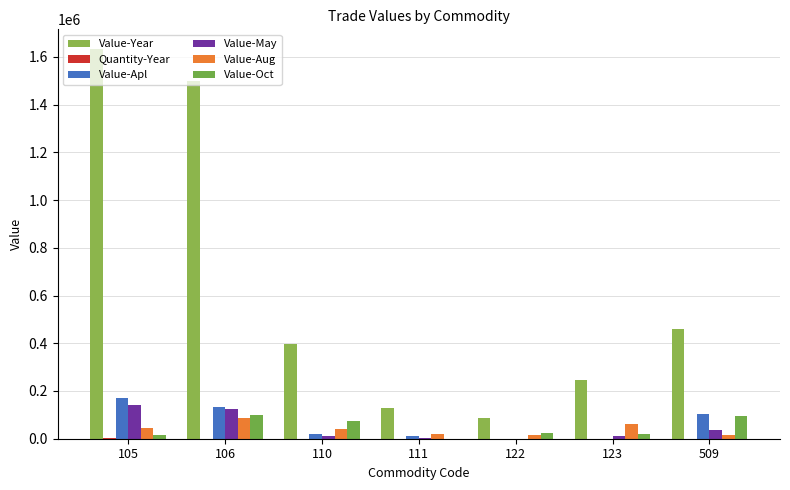

How many groups of bars are there?

7